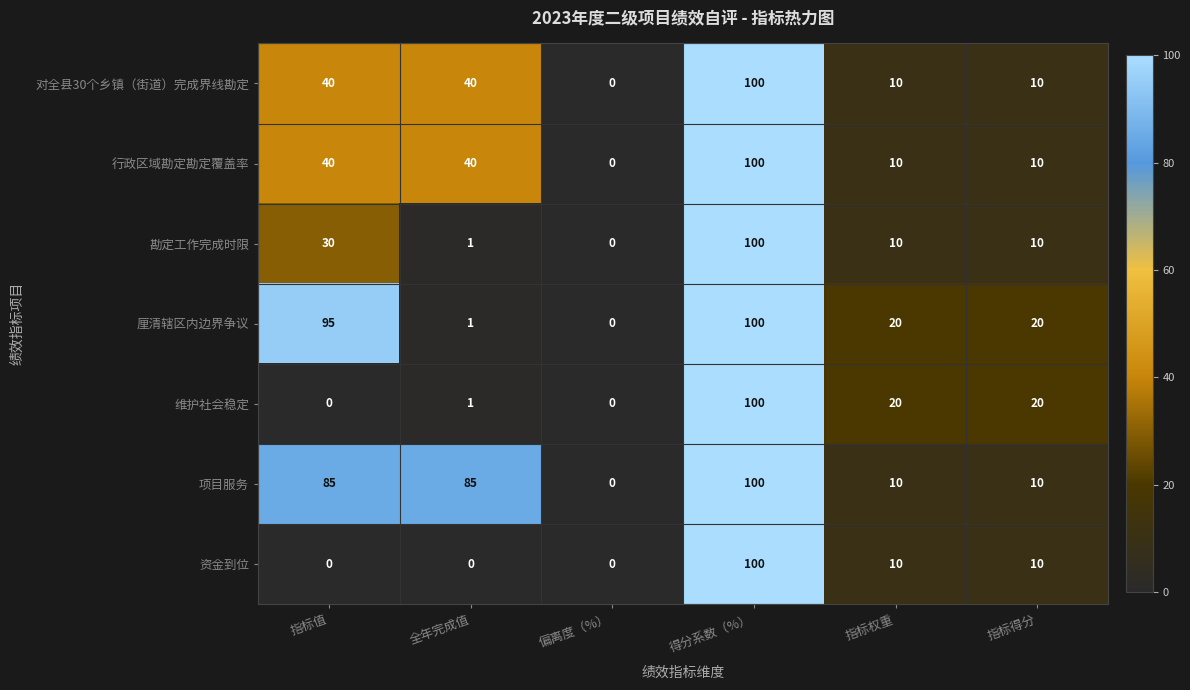

Which series changed the most between 全年完成值 and 偏离度（%）?

项目服务